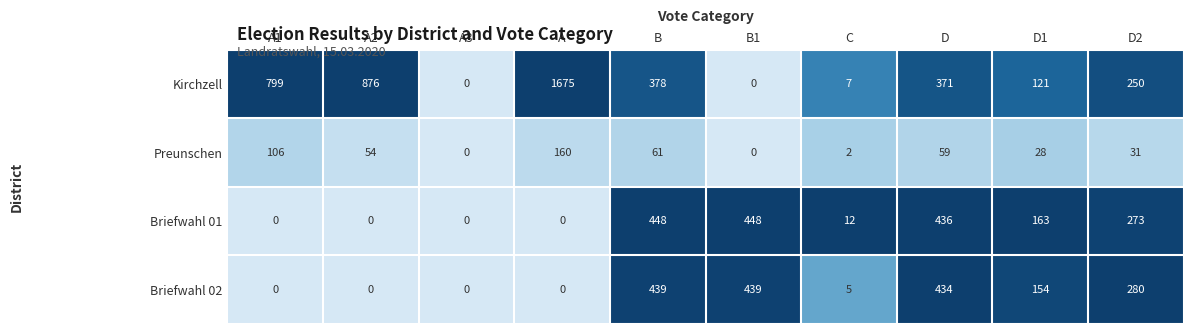

Is it true that Briefwahl 02 equals 154 at D1?

True